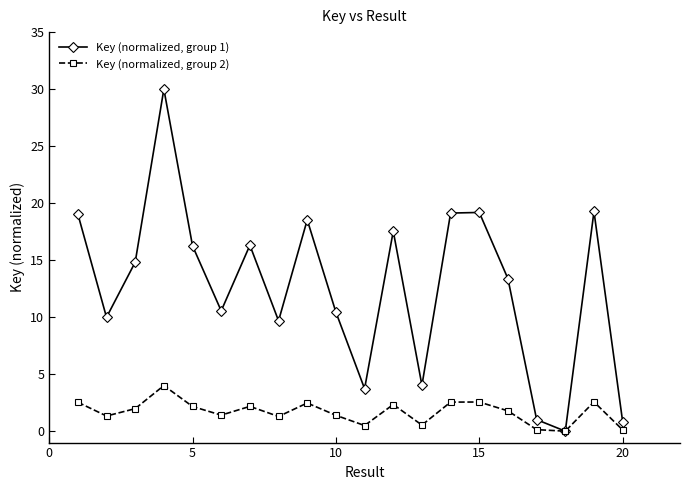

True or false: Key (normalized, group 1) has more than 0 interior local peaks.

True